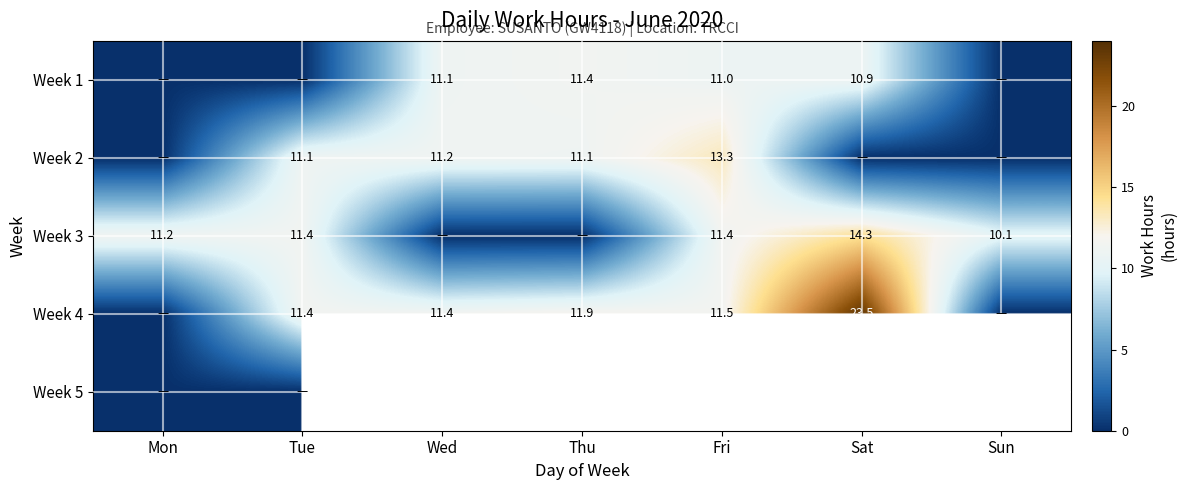

The Week 4 series shows 11.4 at Wed. True or false?

True